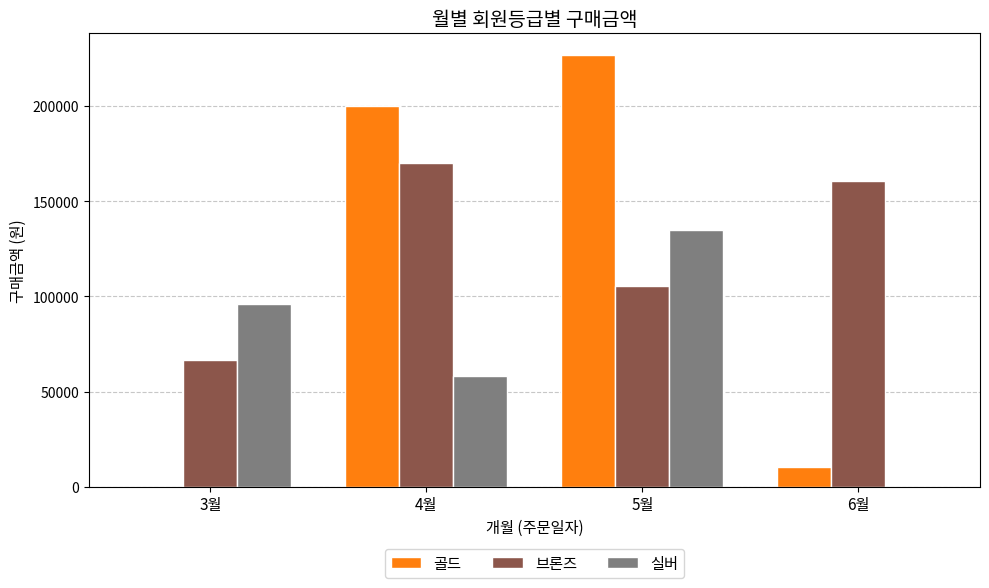

How many groups of bars are there?

4